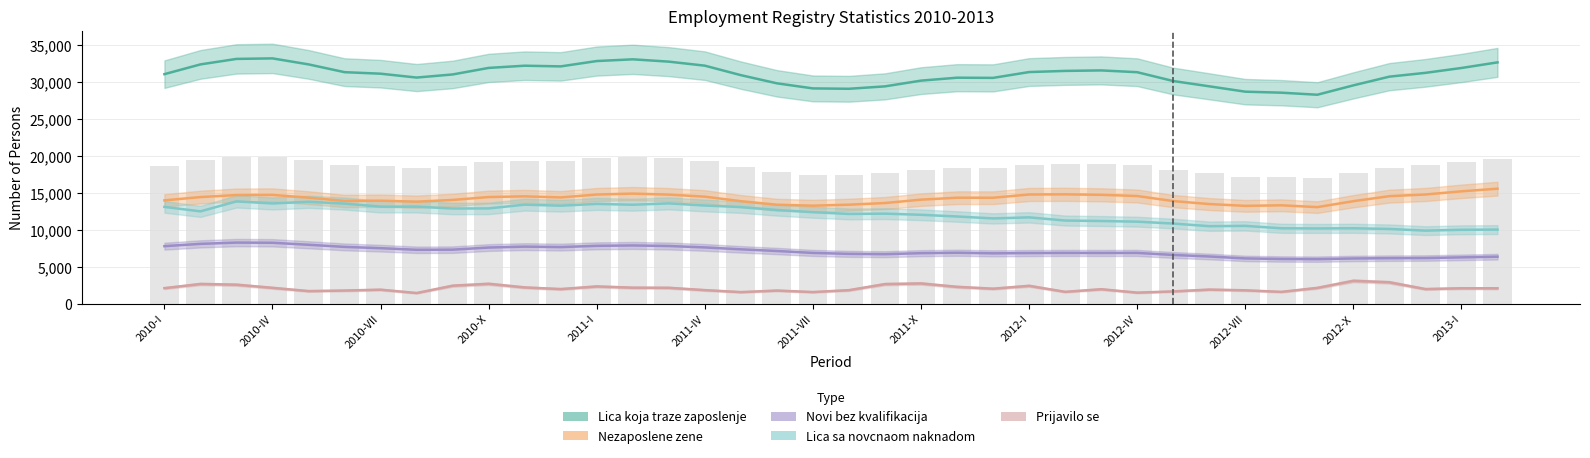

What is the value of the Novi bez kvalifikacija bar at the 36th from the left?

6185